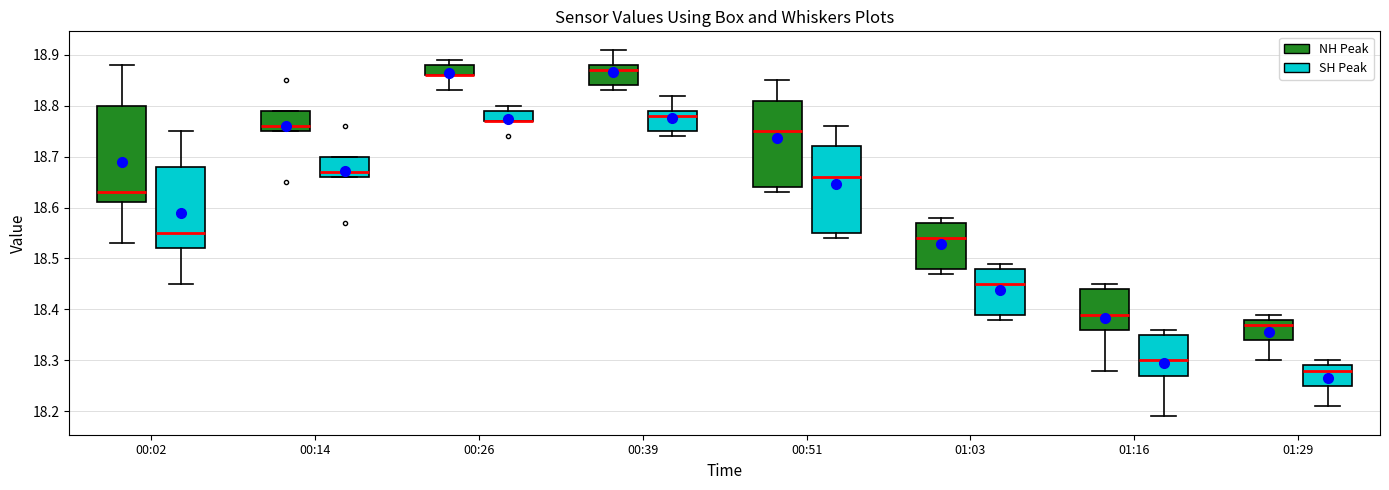

Where is the lower edge of the box for 01:29 (NH Peak) on the y-axis? The values are not printed on the chart, so give them approximately, as read against the axis.

18.34